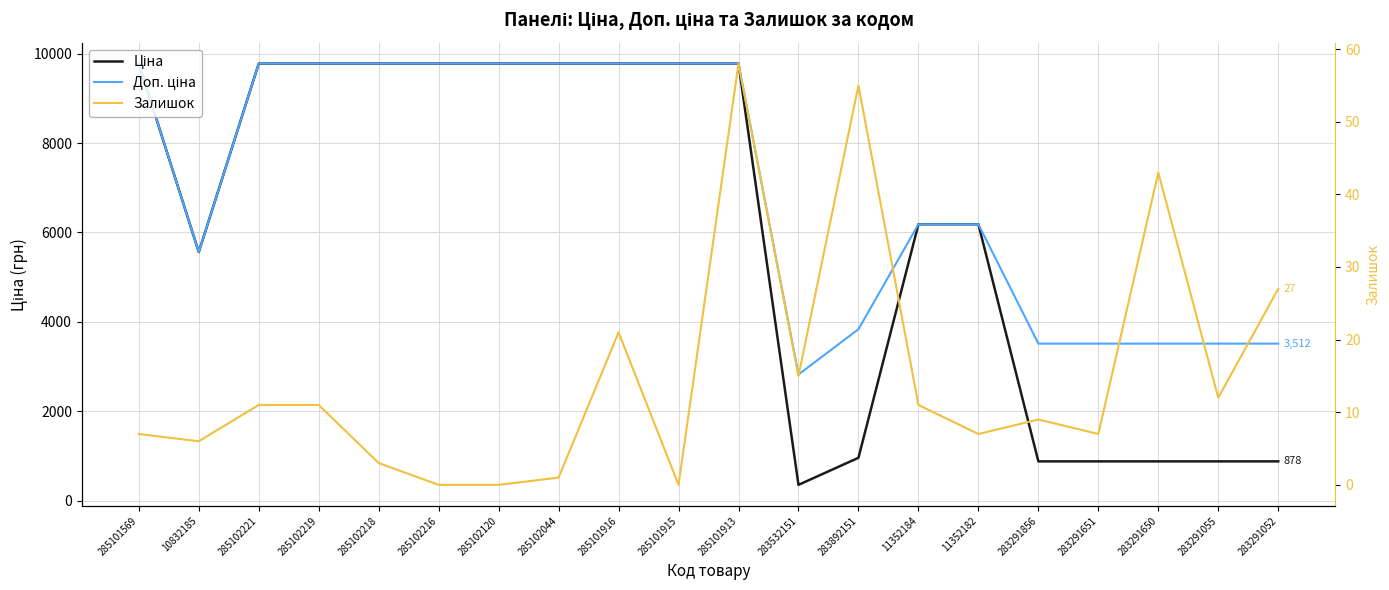

True or false: Доп. ціна and Залишок intersect in this chart.

False